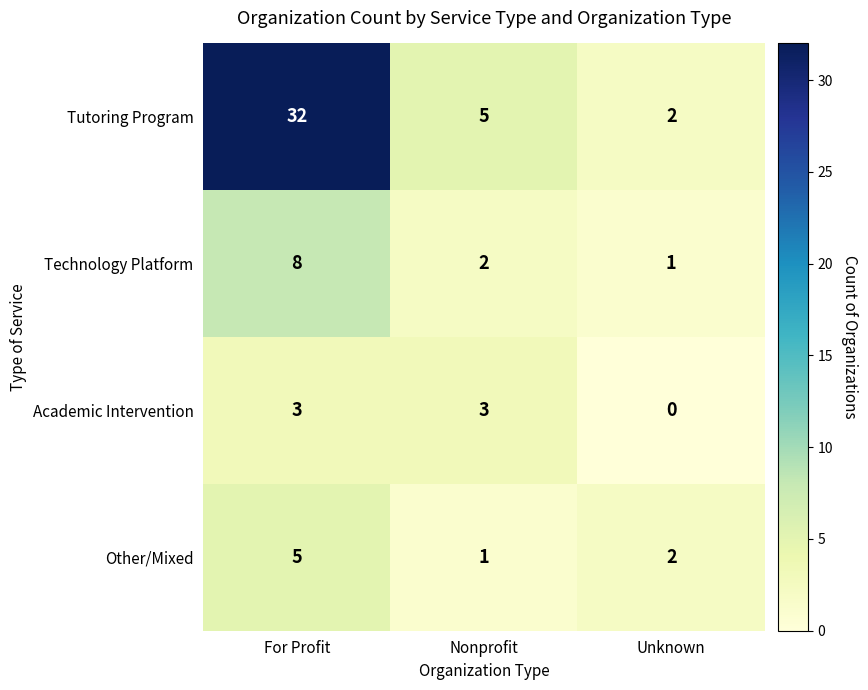

How many data points does each series have?

3